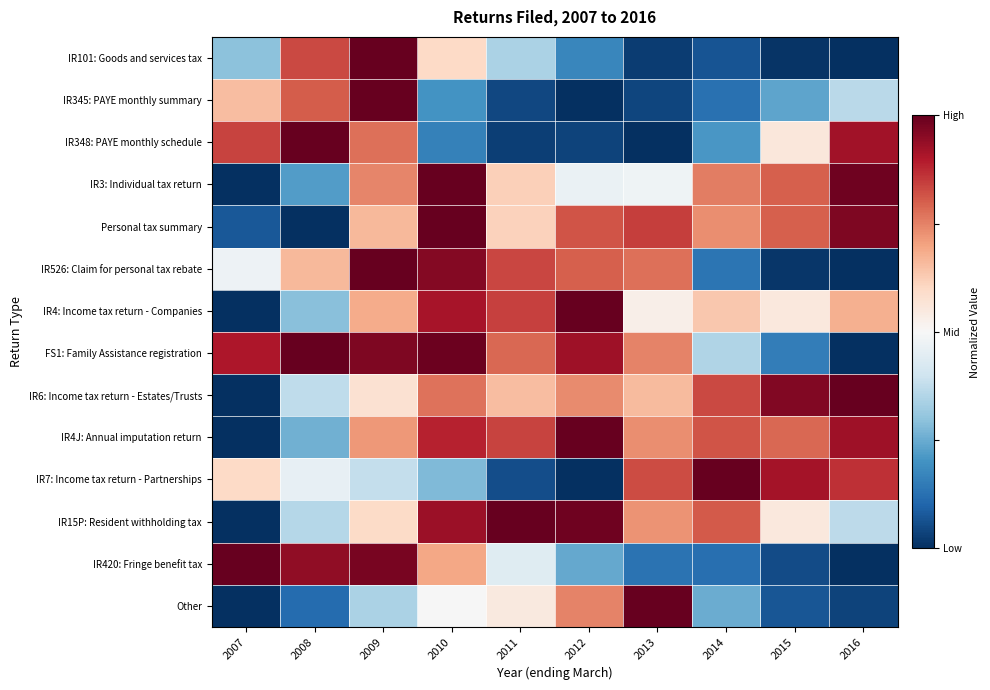

Reading left to right, extract all data points from this chart.

IR101: Goods and services tax: 2007=0.3	2008=0.8	2009=1.0	2010=0.6	2011=0.3	2012=0.2	2013=0.0	2014=0.1	2015=0.0	2016=0.0
IR345: PAYE monthly summary: 2007=0.7	2008=0.8	2009=1.0	2010=0.2	2011=0.0	2012=0.0	2013=0.0	2014=0.1	2015=0.2	2016=0.4
IR348: PAYE monthly schedule: 2007=0.8	2008=1.0	2009=0.8	2010=0.2	2011=0.0	2012=0.0	2013=0.0	2014=0.2	2015=0.6	2016=0.9
IR3: Individual tax return: 2007=0.0	2008=0.2	2009=0.7	2010=1.0	2011=0.6	2012=0.5	2013=0.5	2014=0.8	2015=0.8	2016=1.0
Personal tax summary: 2007=0.1	2008=0.0	2009=0.7	2010=1.0	2011=0.6	2012=0.8	2013=0.8	2014=0.7	2015=0.8	2016=1.0
IR526: Claim for personal tax rebate: 2007=0.5	2008=0.7	2009=1.0	2010=1.0	2011=0.8	2012=0.8	2013=0.8	2014=0.1	2015=0.0	2016=0.0
IR4: Income tax return - Companies: 2007=0.0	2008=0.3	2009=0.7	2010=0.9	2011=0.8	2012=1.0	2013=0.5	2014=0.6	2015=0.6	2016=0.7
FS1: Family Assistance registration: 2007=0.9	2008=1.0	2009=1.0	2010=1.0	2011=0.8	2012=0.9	2013=0.7	2014=0.3	2015=0.2	2016=0.0
IR6: Income tax return - Estates/Trusts: 2007=0.0	2008=0.4	2009=0.6	2010=0.8	2011=0.7	2012=0.7	2013=0.7	2014=0.8	2015=1.0	2016=1.0
IR4J: Annual imputation return: 2007=0.0	2008=0.3	2009=0.7	2010=0.9	2011=0.8	2012=1.0	2013=0.7	2014=0.8	2015=0.8	2016=0.9
IR7: Income tax return - Partnerships: 2007=0.6	2008=0.5	2009=0.4	2010=0.3	2011=0.1	2012=0.0	2013=0.8	2014=1.0	2015=0.9	2016=0.9
IR15P: Resident withholding tax: 2007=0.0	2008=0.4	2009=0.6	2010=0.9	2011=1.0	2012=1.0	2013=0.7	2014=0.8	2015=0.6	2016=0.4
IR420: Fringe benefit tax: 2007=1.0	2008=0.9	2009=1.0	2010=0.7	2011=0.4	2012=0.2	2013=0.1	2014=0.1	2015=0.1	2016=0.0
Other: 2007=0.0	2008=0.1	2009=0.3	2010=0.5	2011=0.6	2012=0.7	2013=1.0	2014=0.3	2015=0.1	2016=0.0